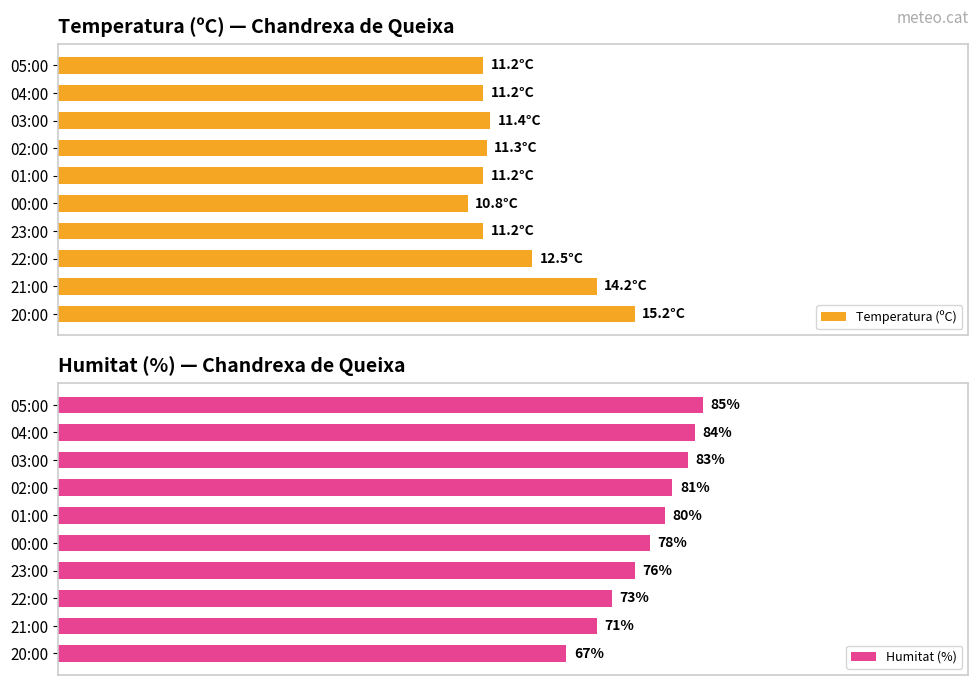

Which series has the largest total across all categories?

Humitat (%)